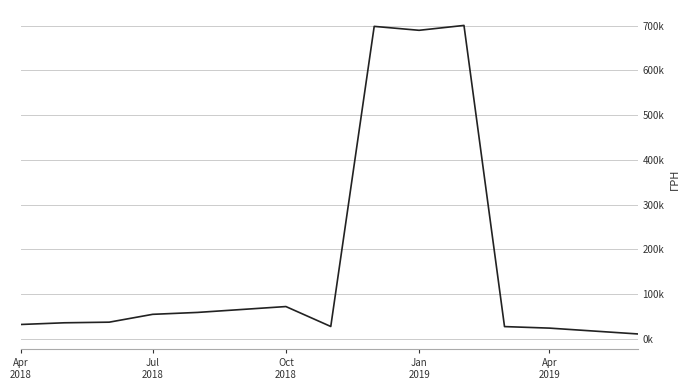

Is this an area chart (filled region under the line)?

No